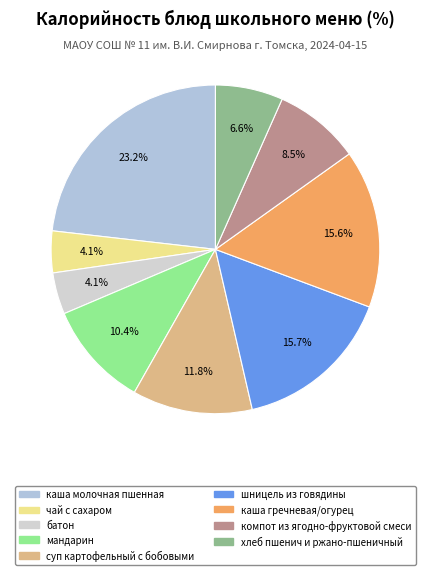

Rank the categories by value from lowest to highest.

батон, чай с сахаром, хлеб пшенич и ржано-пшеничный, компот из ягодно-фруктовой смеси, мандарин, суп картофельный с бобовыми, каша гречневая/огурец, шницель из говядины, каша молочная пшенная